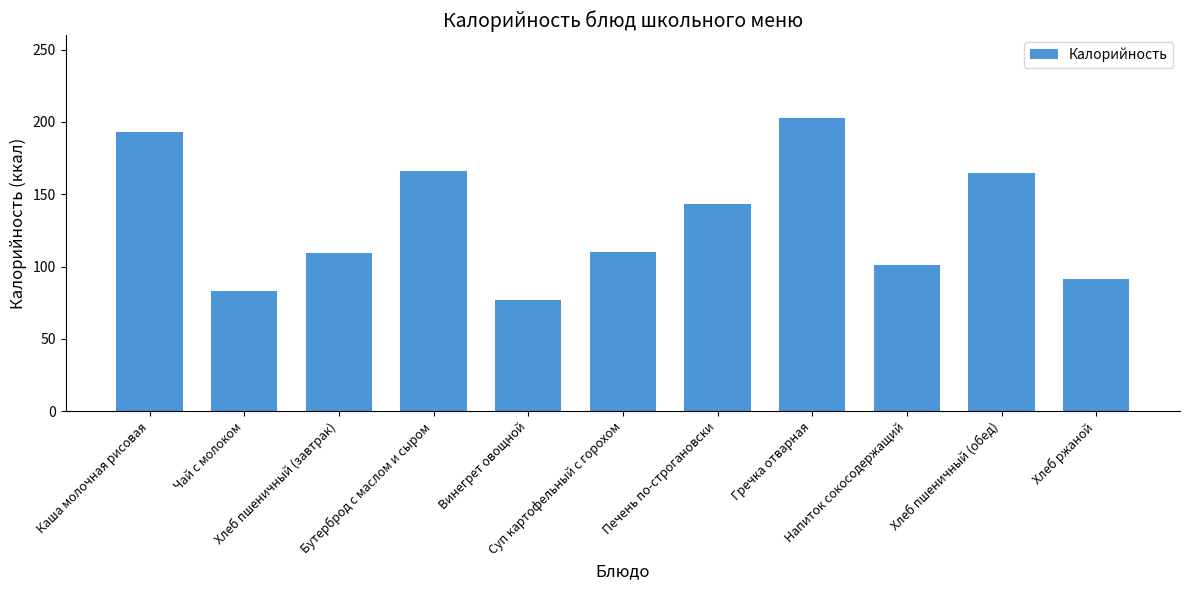

What is the average value?

131.1